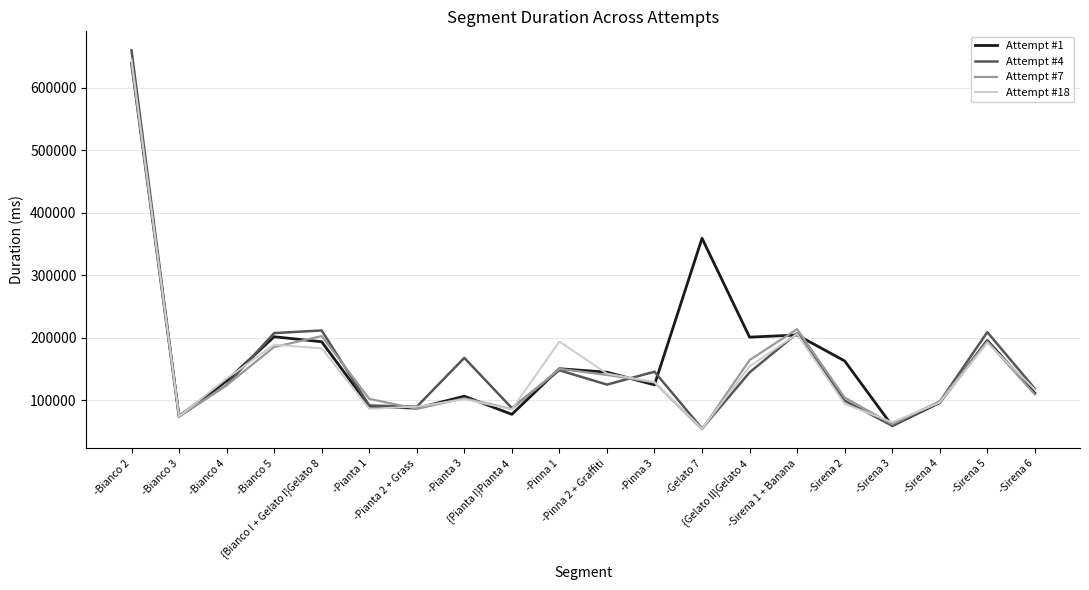

Which series has the widest spread of values?

Attempt #4